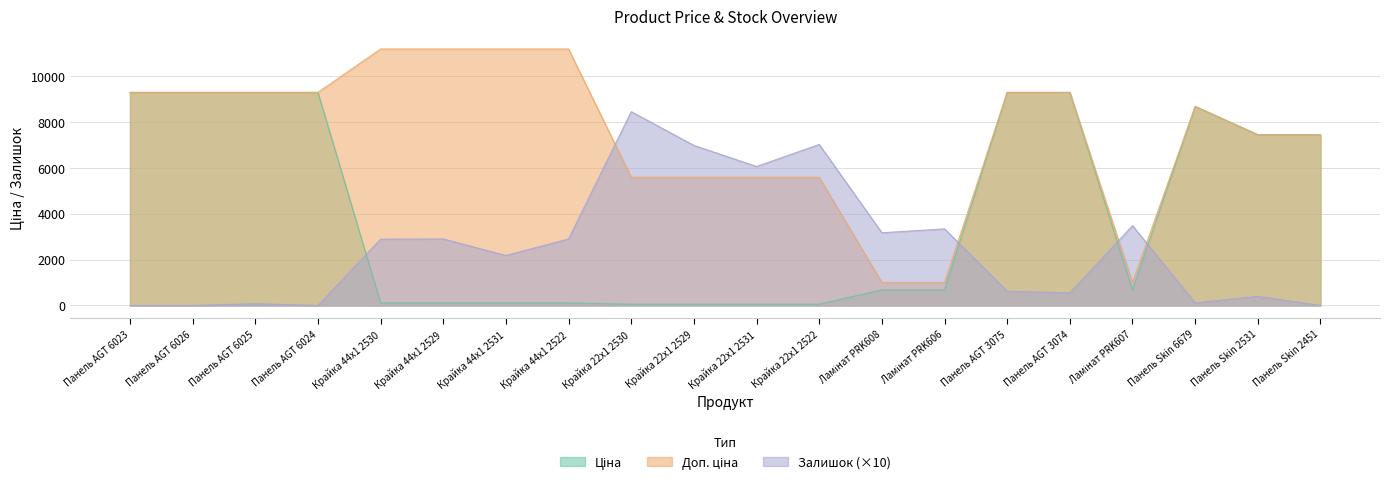

True or false: Доп. ціна has a value of 7220.2 at Крайка 44x1 2529.

False